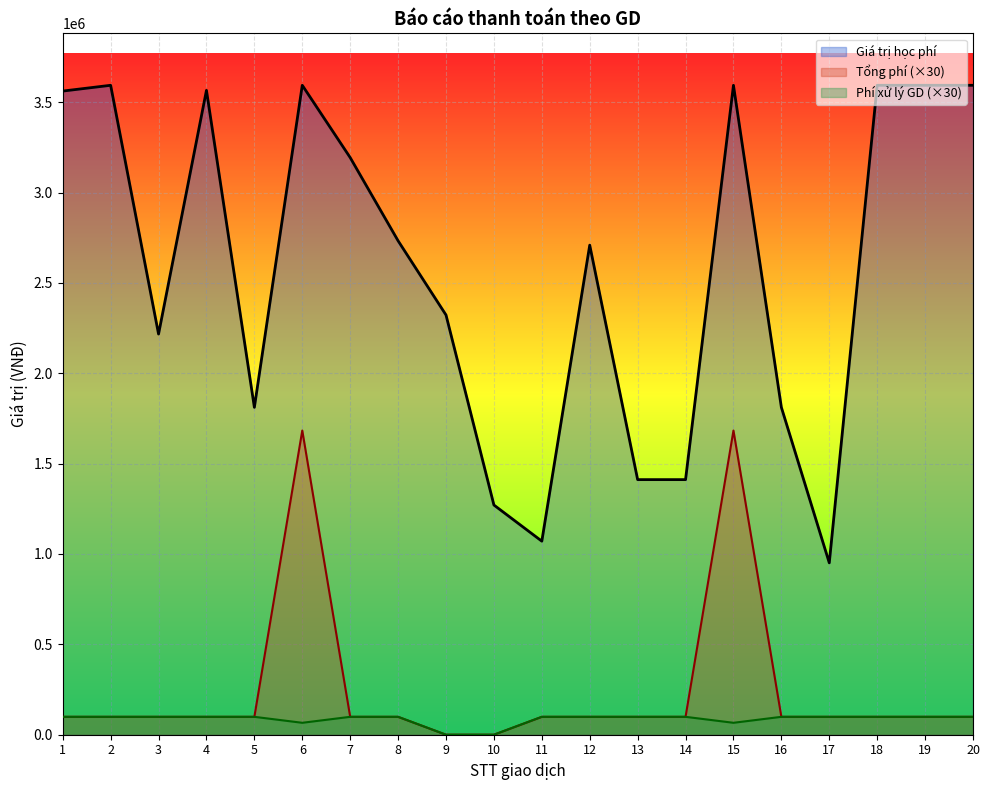

The Tổng phí series shows 99000 at 2. True or false?

True